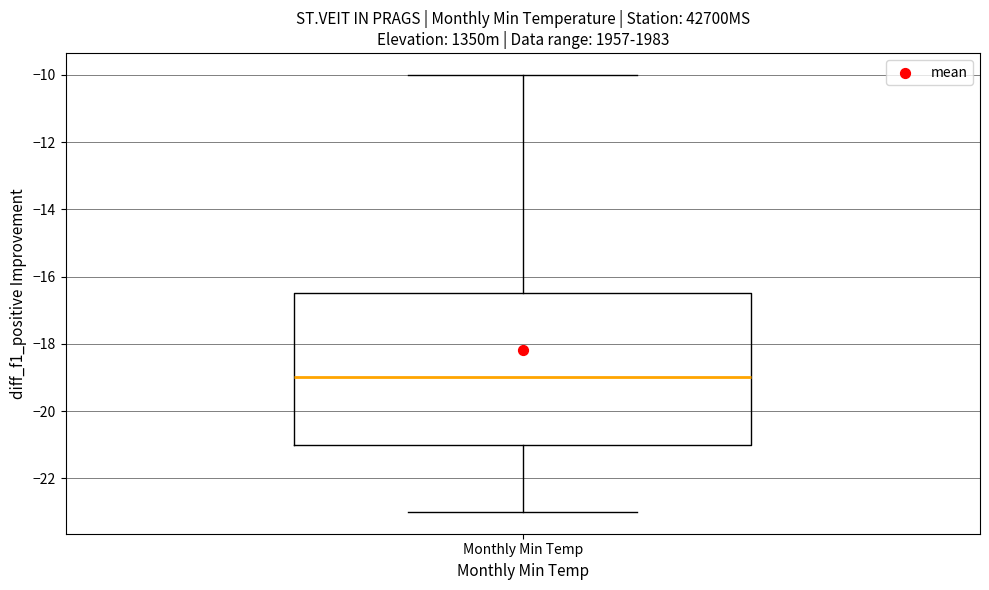

Read this box plot against the y-axis: the position of the median line, the range covered by the box, and the ends of both whiskers. The values are not printed on the chart, so give them approximately, as read against the axis.

median -19.0, box -21.0 to -16.4, whiskers -23.0 to -10.0